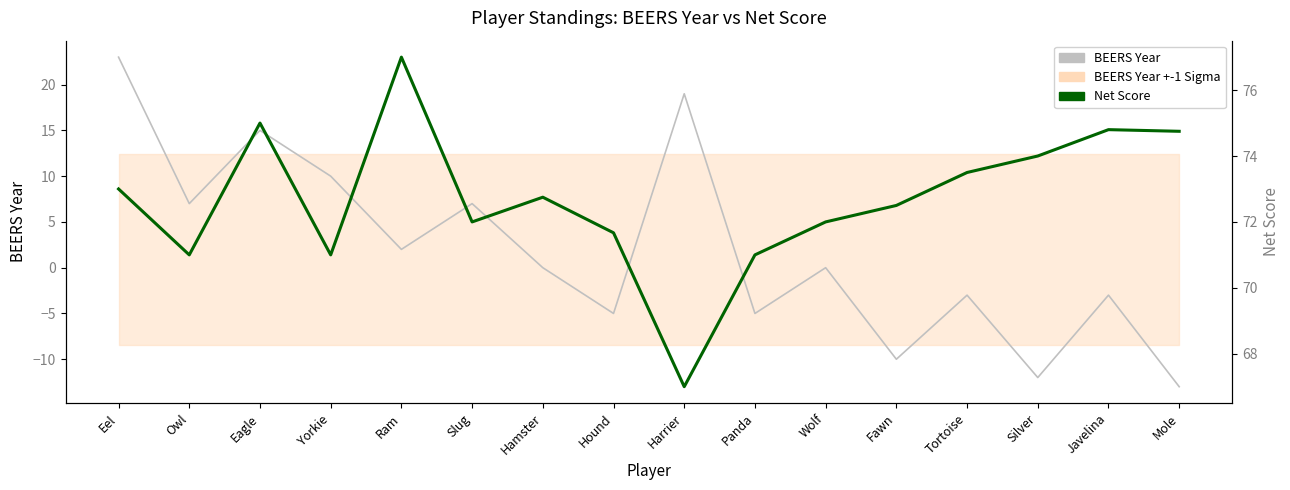

How many interior local valleys does the BEERS Year series have?

6